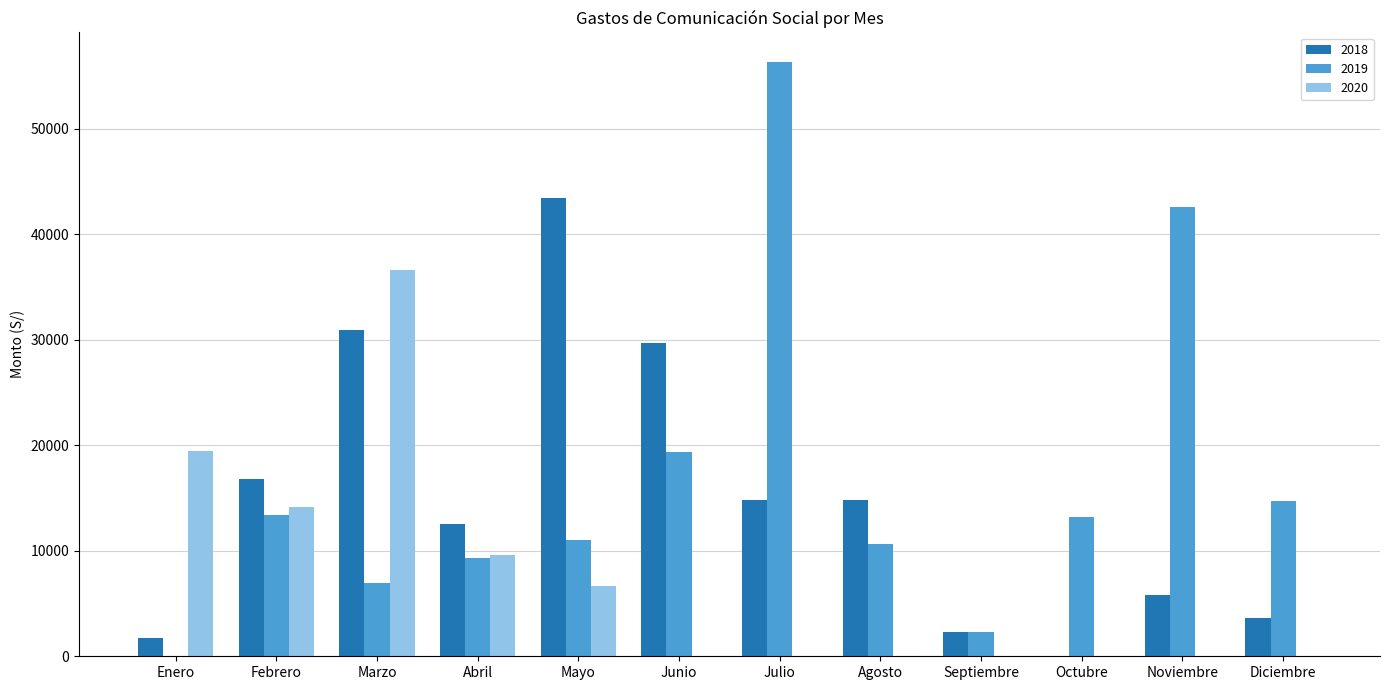

What is the sum of all 2018 values?

176363.6